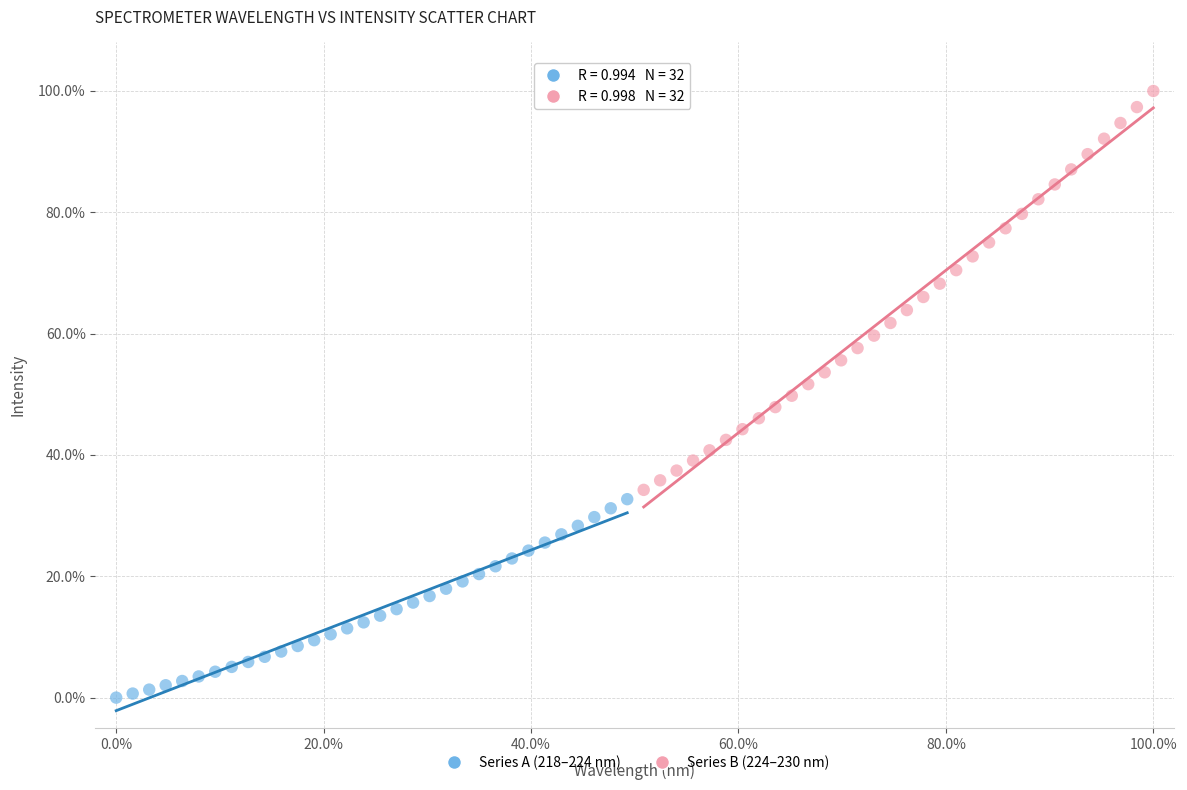

What are all the series names shown in the legend?

Series A (218–224 nm), Series B (224–230 nm)